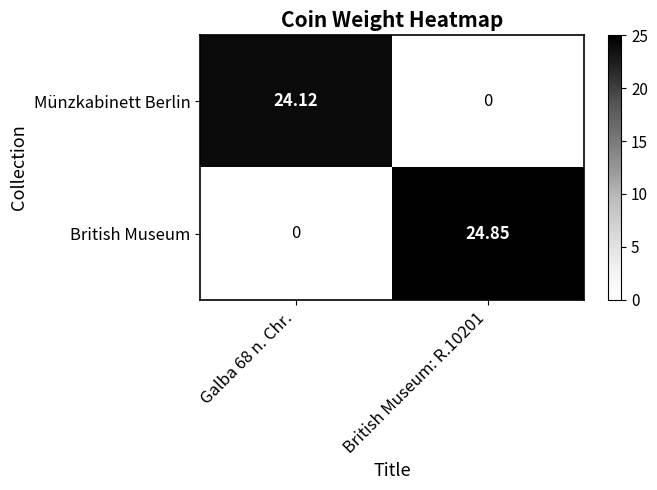

Rank the series by their maximum value, from lowest to highest.

Münzkabinett Berlin, British Museum